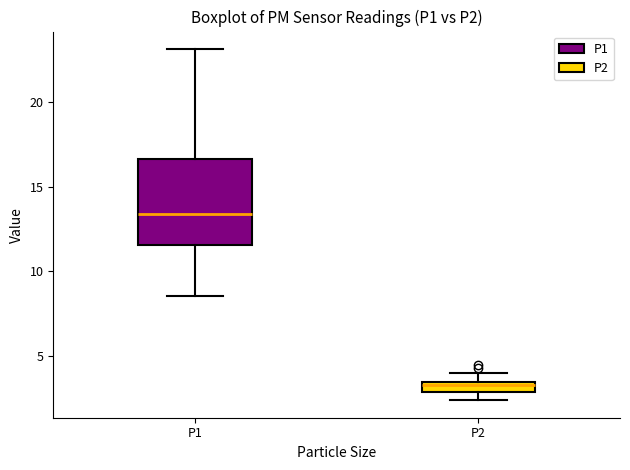

Comparing the boxes themselves (not the whiskers), which one is the tallest?

P1